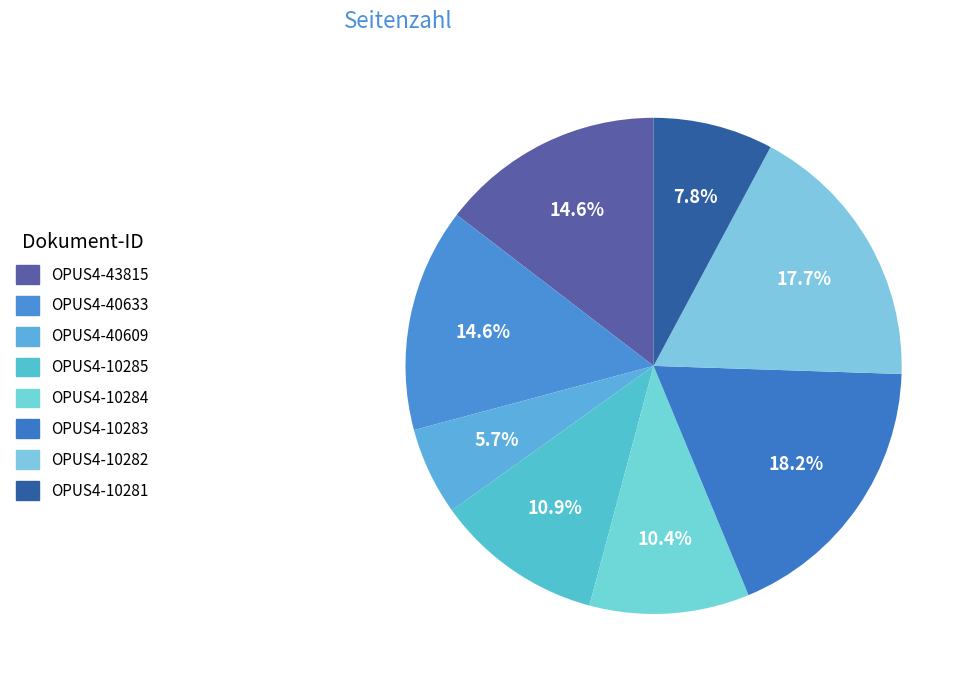

Which has a higher value, OPUS4-10285 or OPUS4-10281?

OPUS4-10285